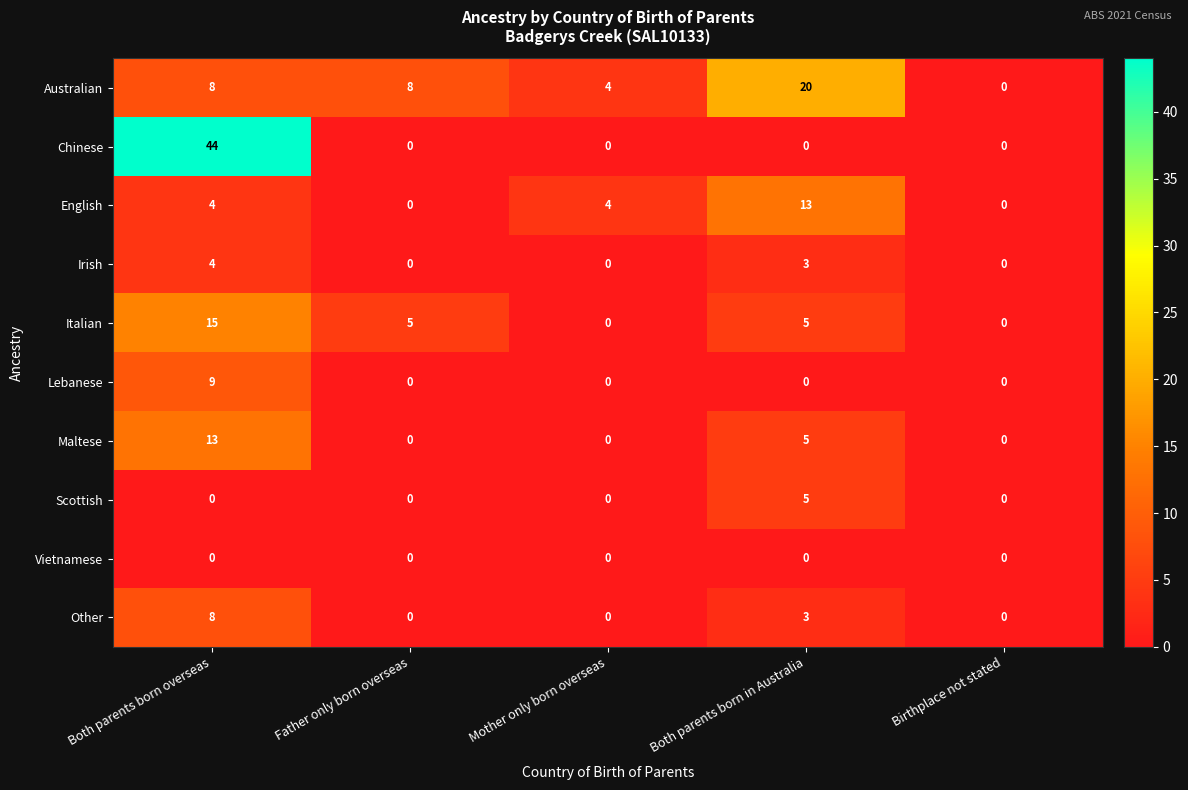

Which series has the widest spread of values?

Chinese